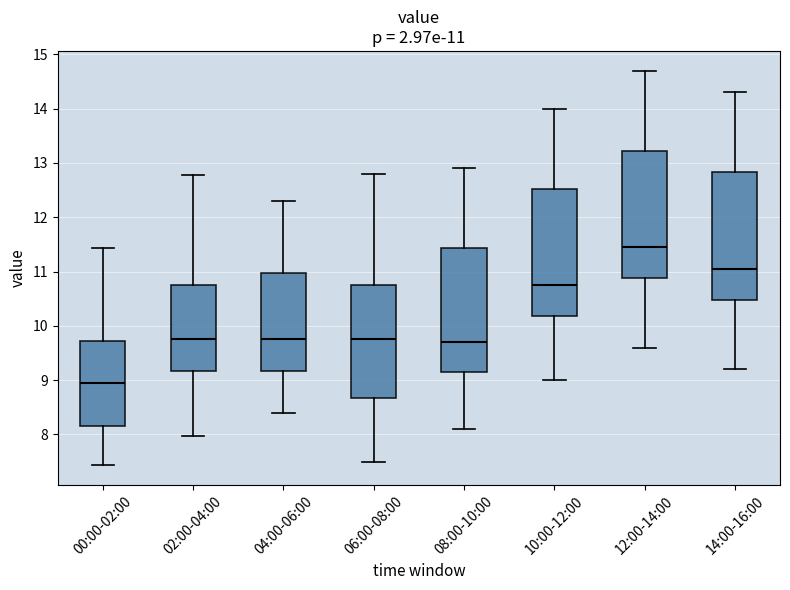

Which box has the highest median line?

12:00-14:00